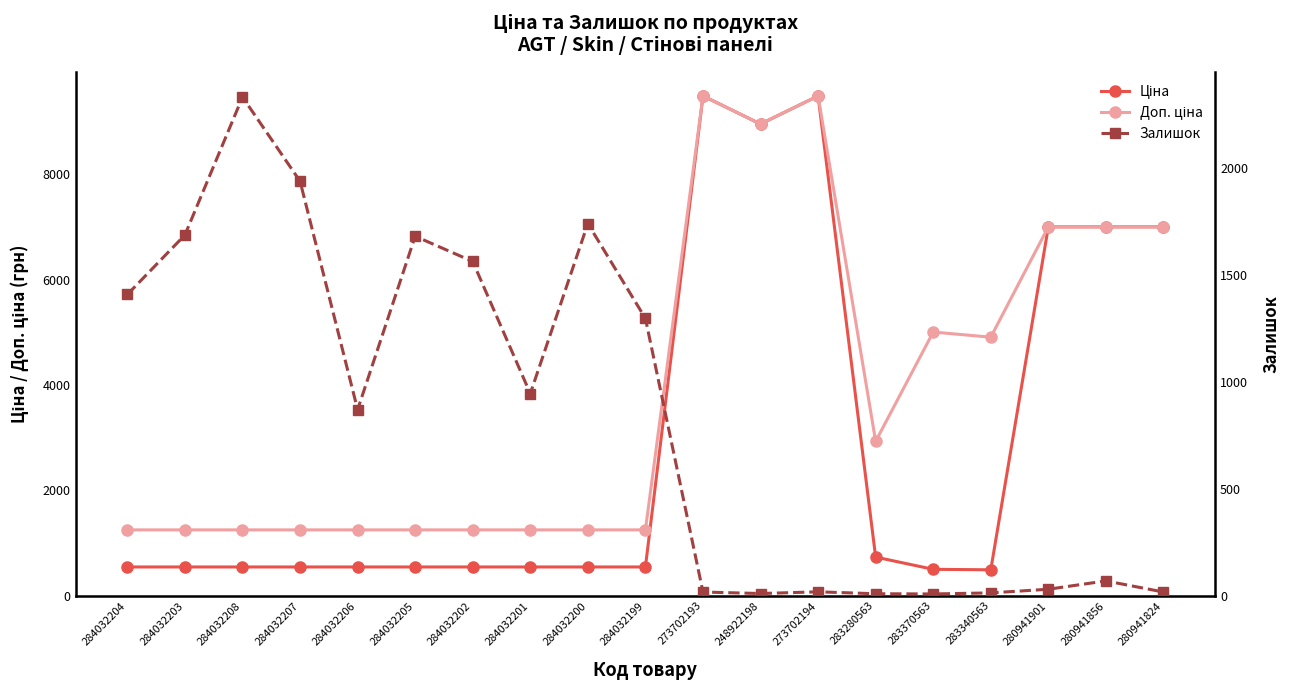

What are all the series names shown in the legend?

Ціна, Доп. ціна, Залишок